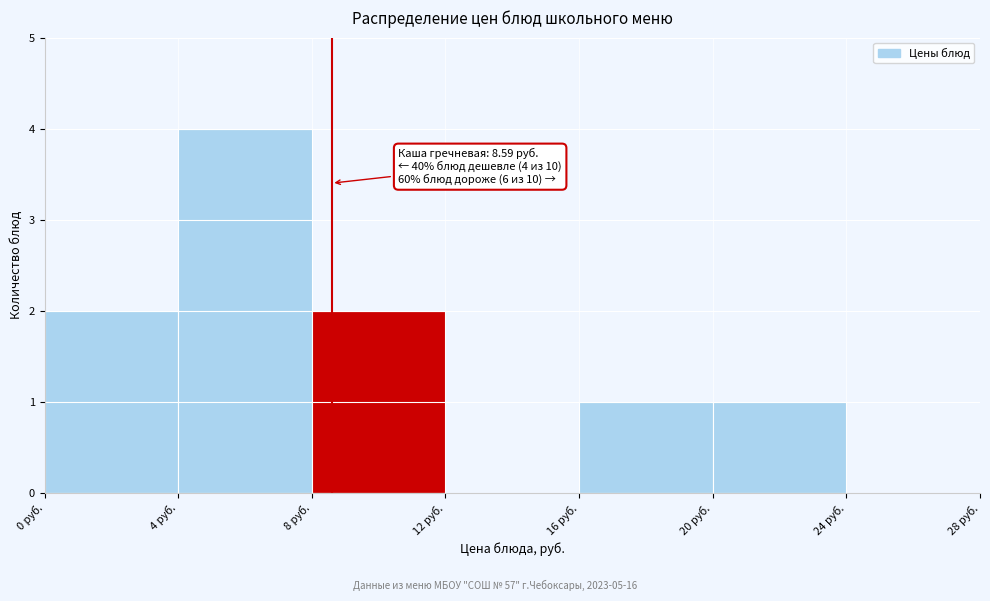

Which range on the x-axis has the tallest bar?

4 to 8